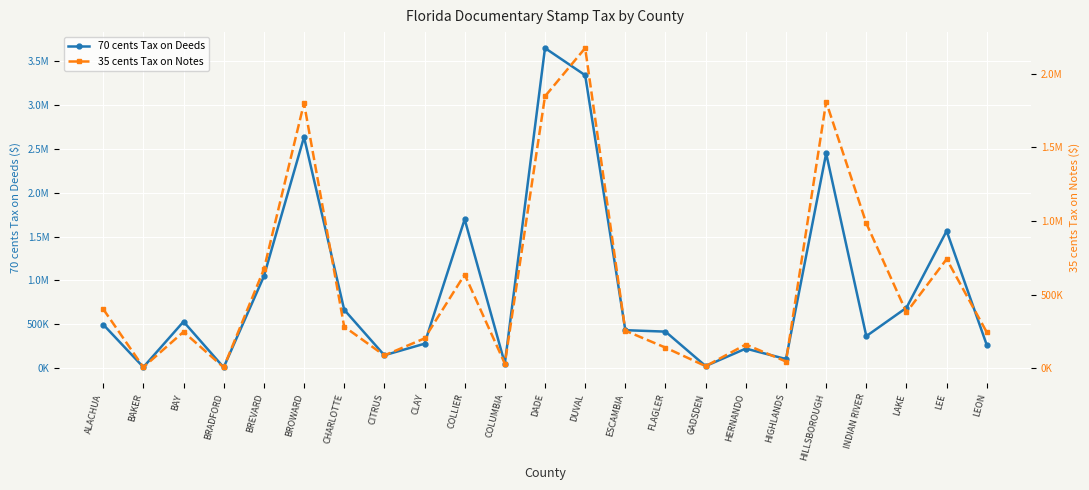

At which category is the sum across all series the highest?

DUVAL